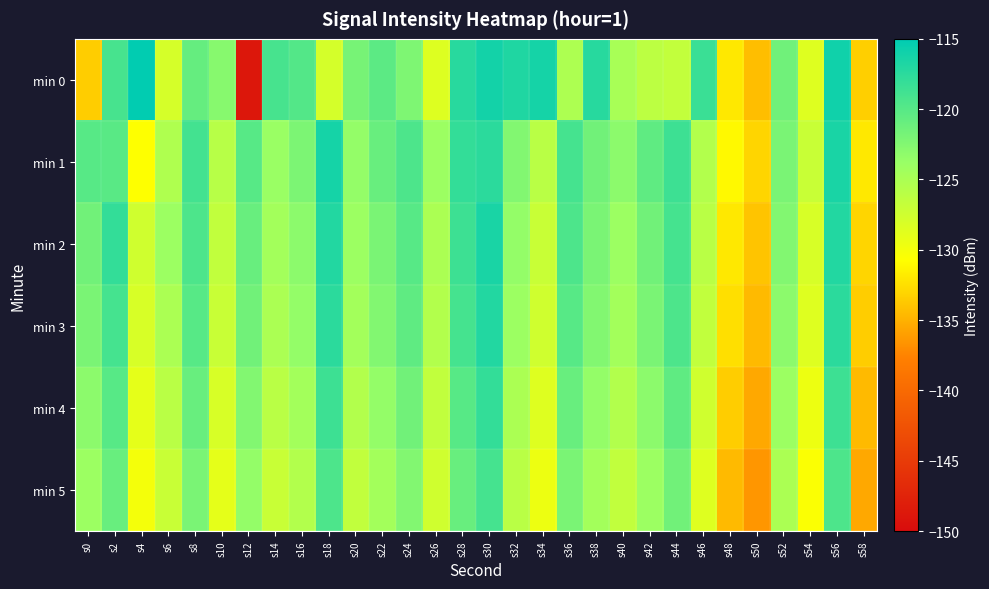

Rank the series at s40 from lowest to highest value.

min 5, min 4, min 0, min 3, min 2, min 1